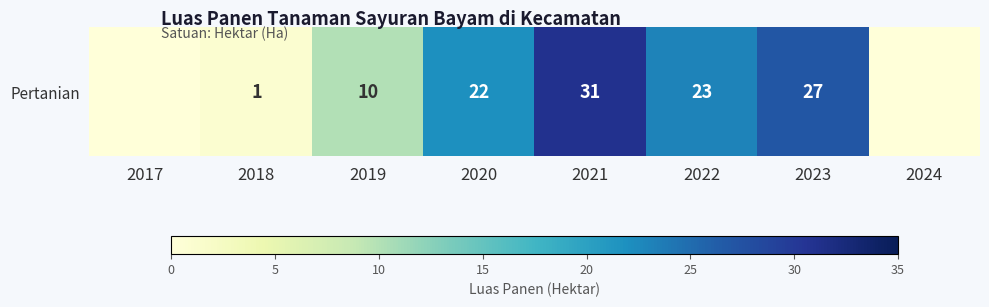

Reading left to right, extract all data points from this chart.

2017=0	2018=1	2019=10	2020=22	2021=31	2022=23	2023=27	2024=0